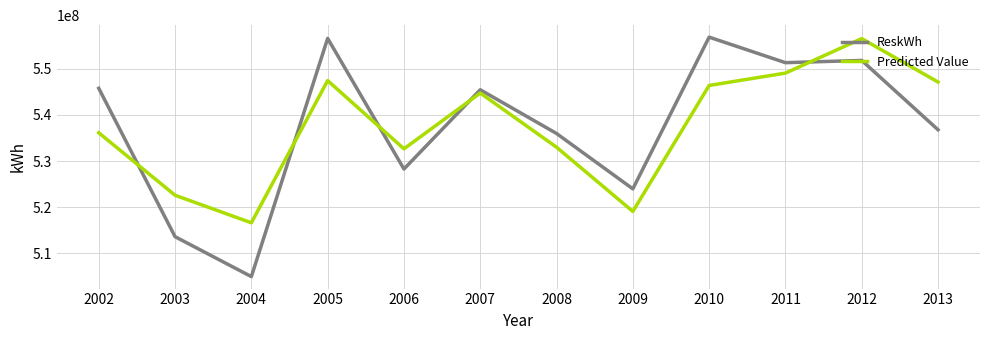

True or false: Predicted Value has more than 1 points higher than both neighbors.

True